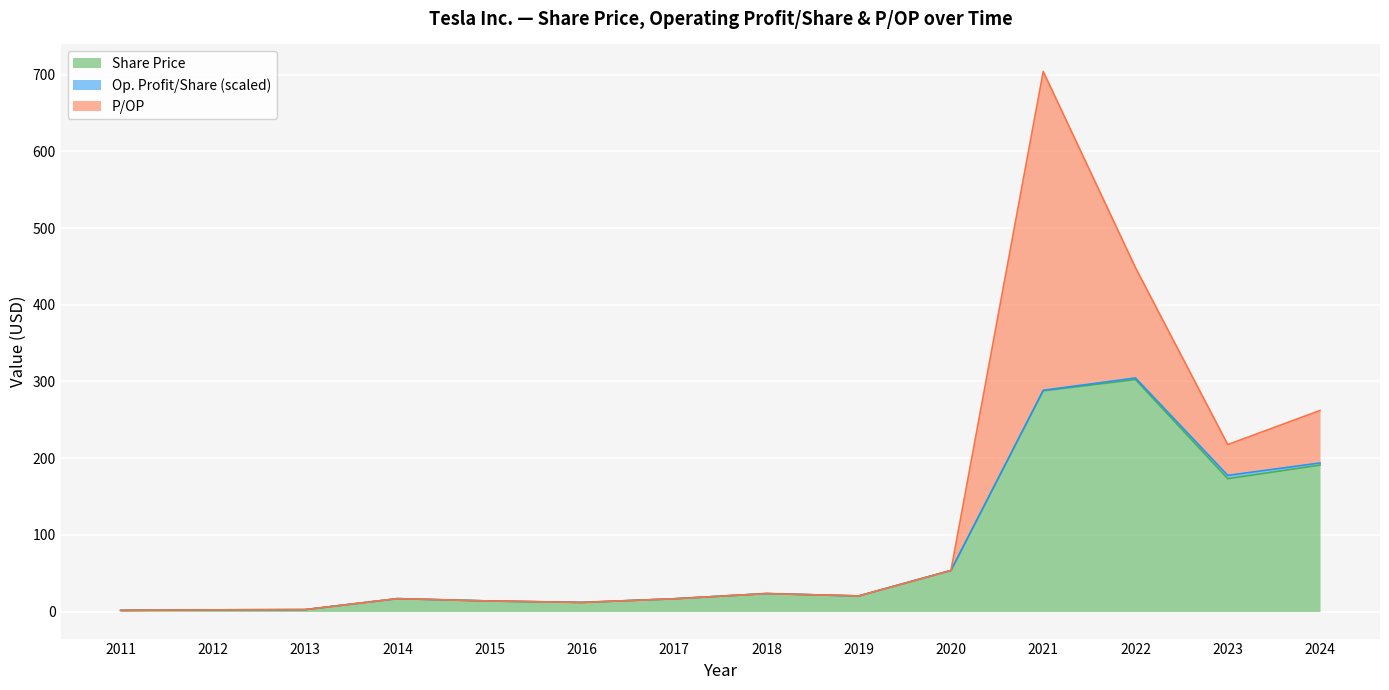

At which category is the sum across all series the highest?

2021